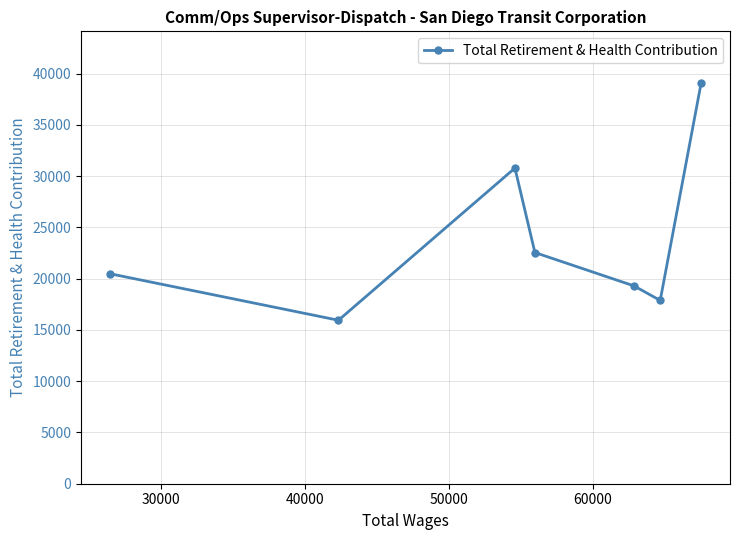

What is the sum of all values?

166093